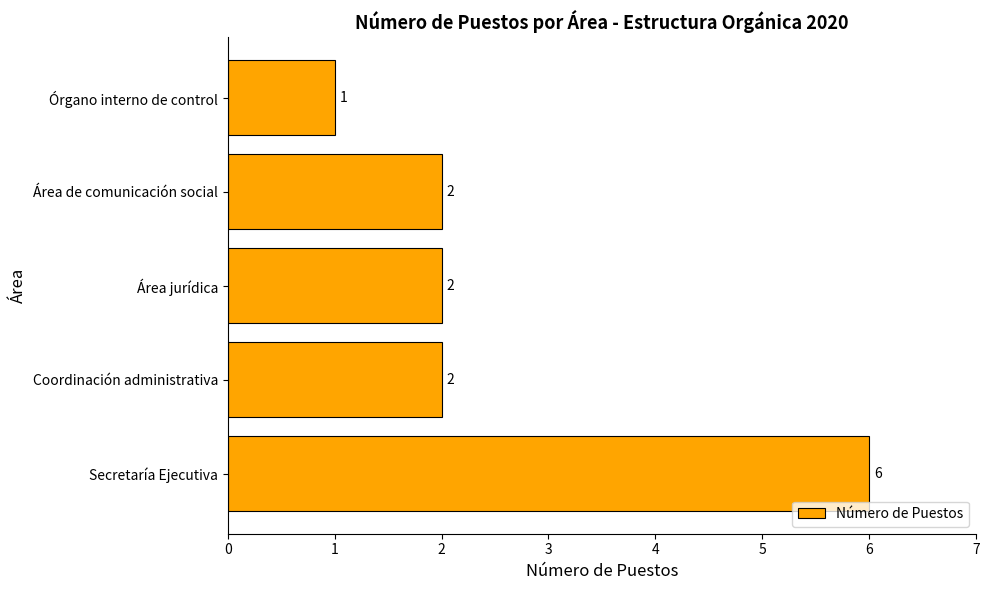

Reading top to bottom, extract all data points from this chart.

1	2	2	2	6